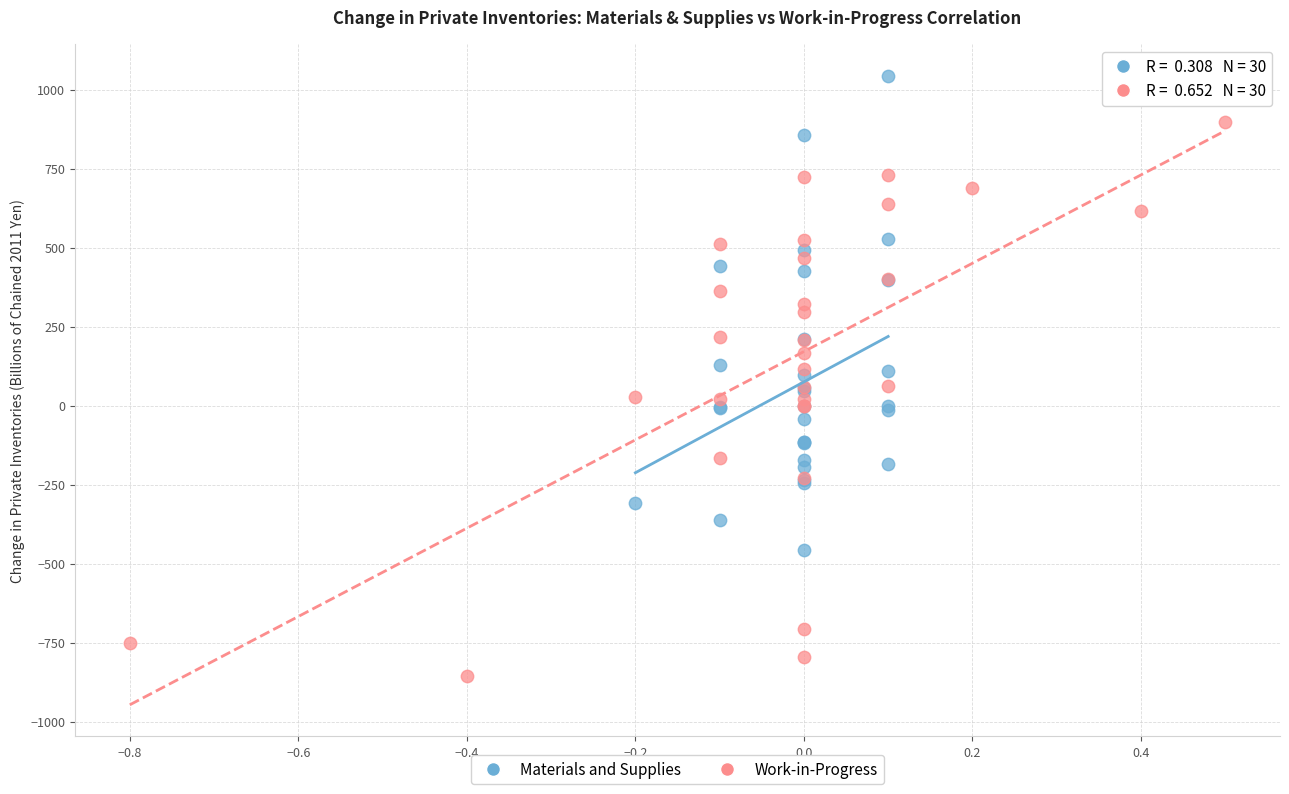

Which series reaches the minimum Y coordinate?

Work-in-Progress